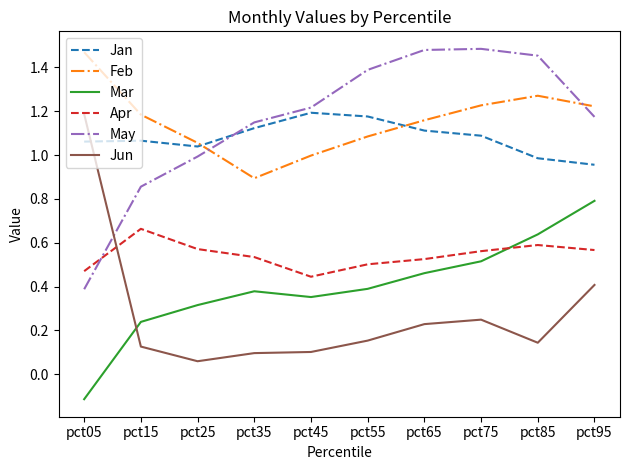

Where is the first local minimum for Apr?

pct45